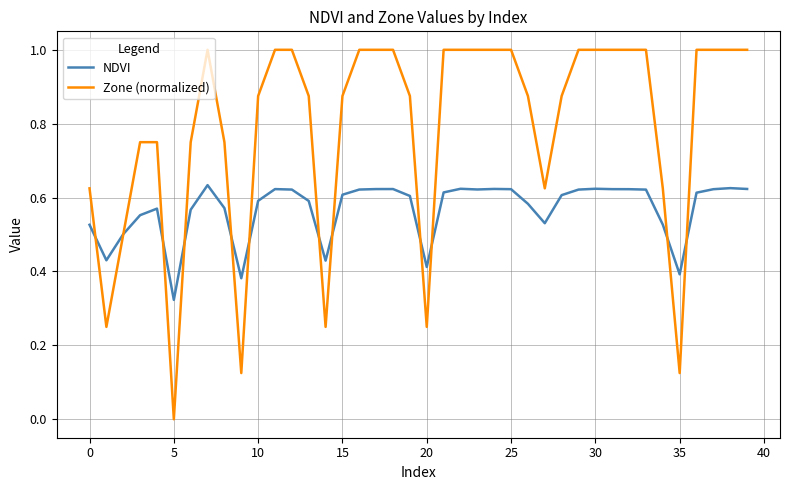

Rank the series by their maximum value, from highest to lowest.

Zone (normalized), NDVI